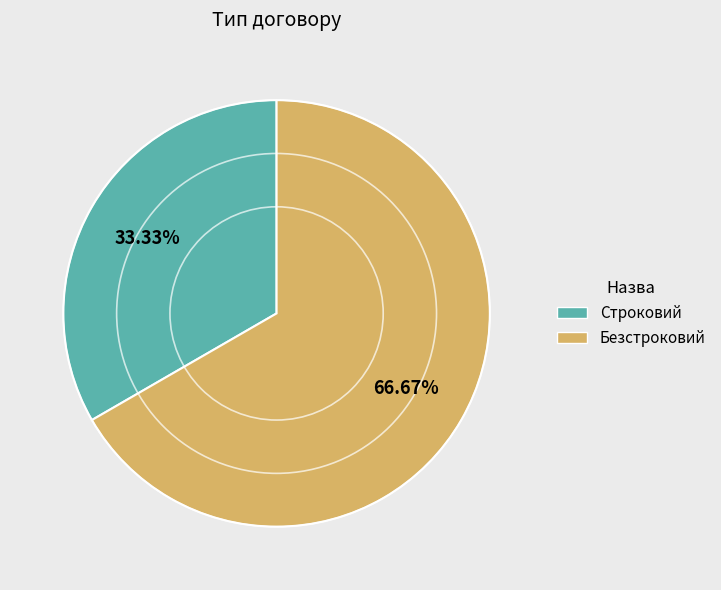

Do Безстроковий and Строковий together represent more than half of the pie?

Yes